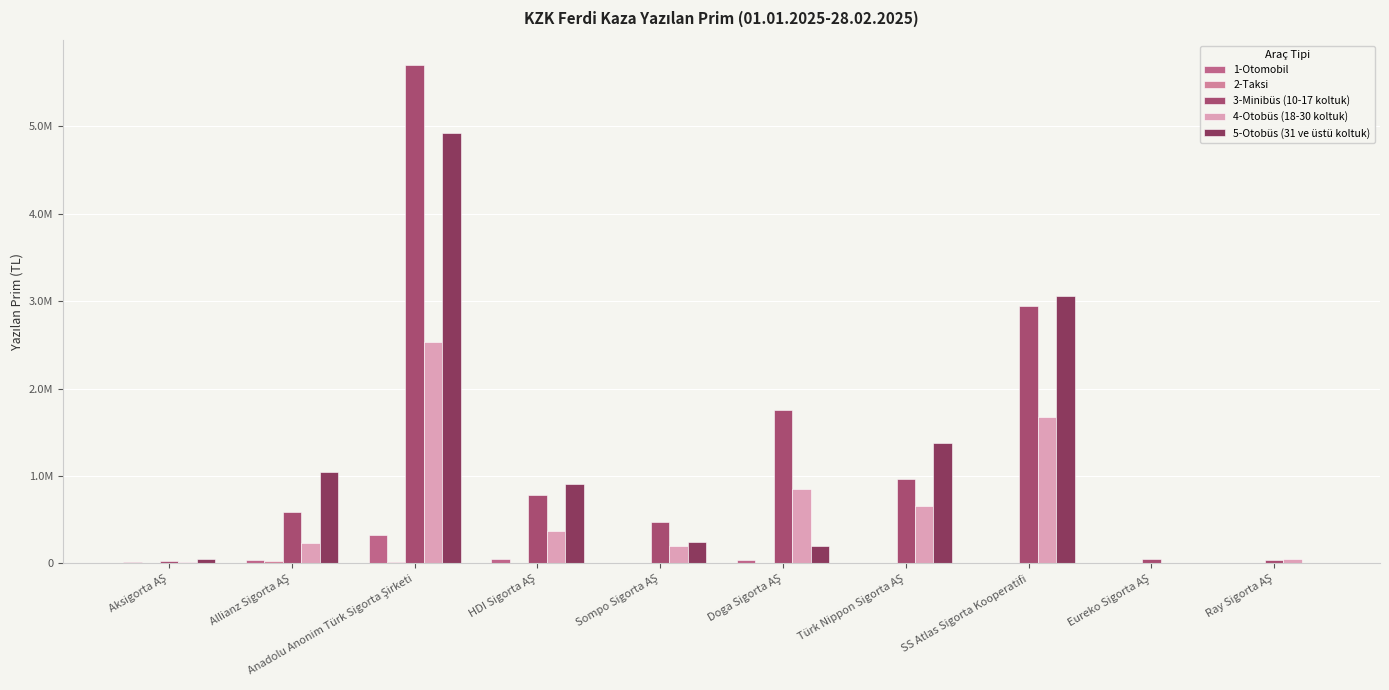

What is the label of the 5th bar from the left?

Sompo Sigorta AŞ